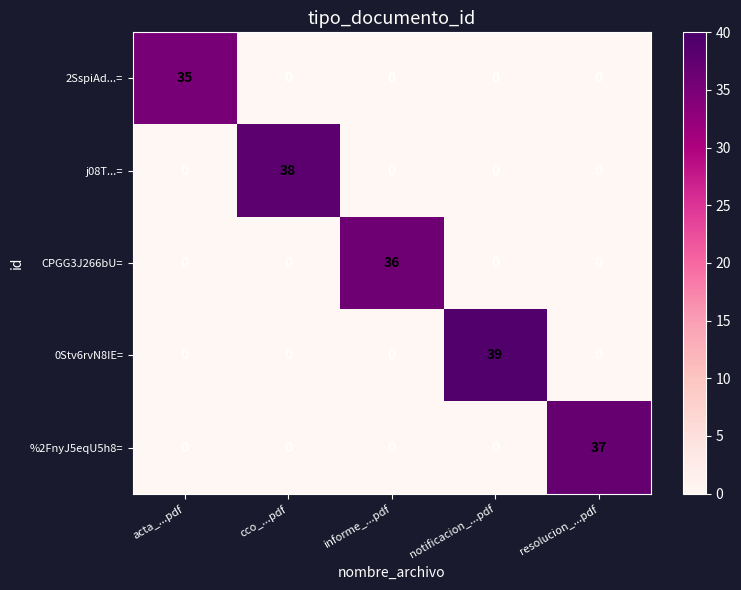

Rank the series by their maximum value, from highest to lowest.

0Stv6rvN8IE=, j08T...=, %2FnyJ5eqU5h8=, CPGG3J266bU=, 2SspiAd...=